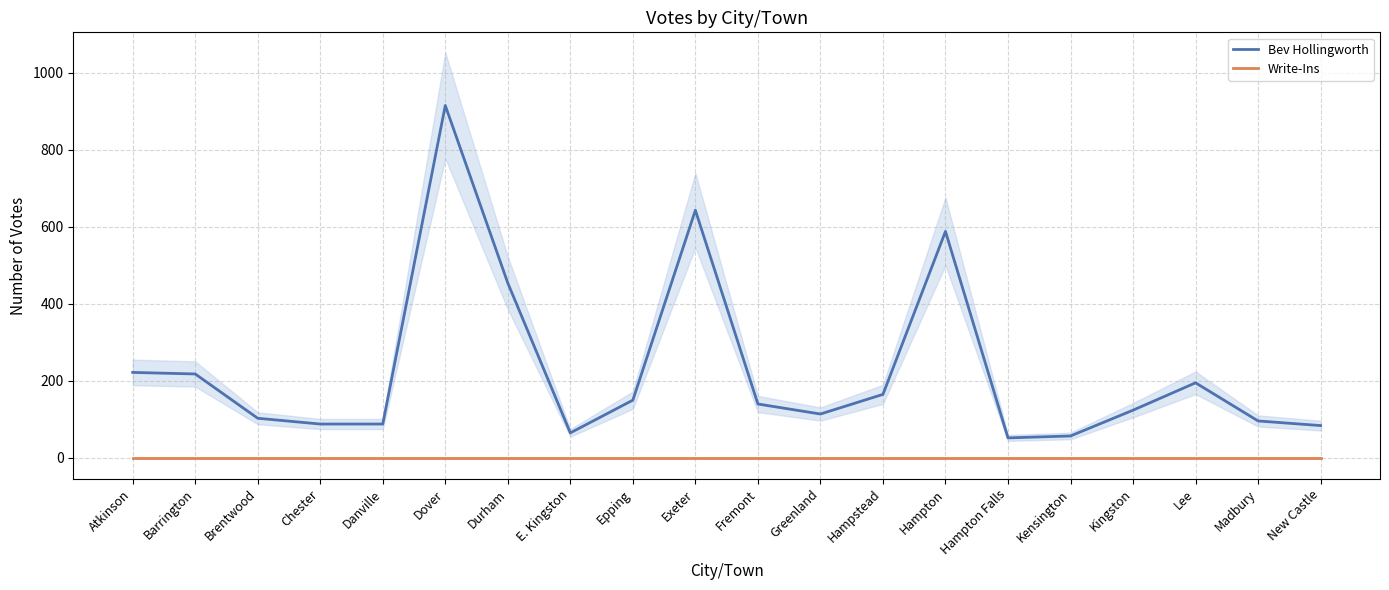

Which series has the largest range (max minus min)?

Bev Hollingworth